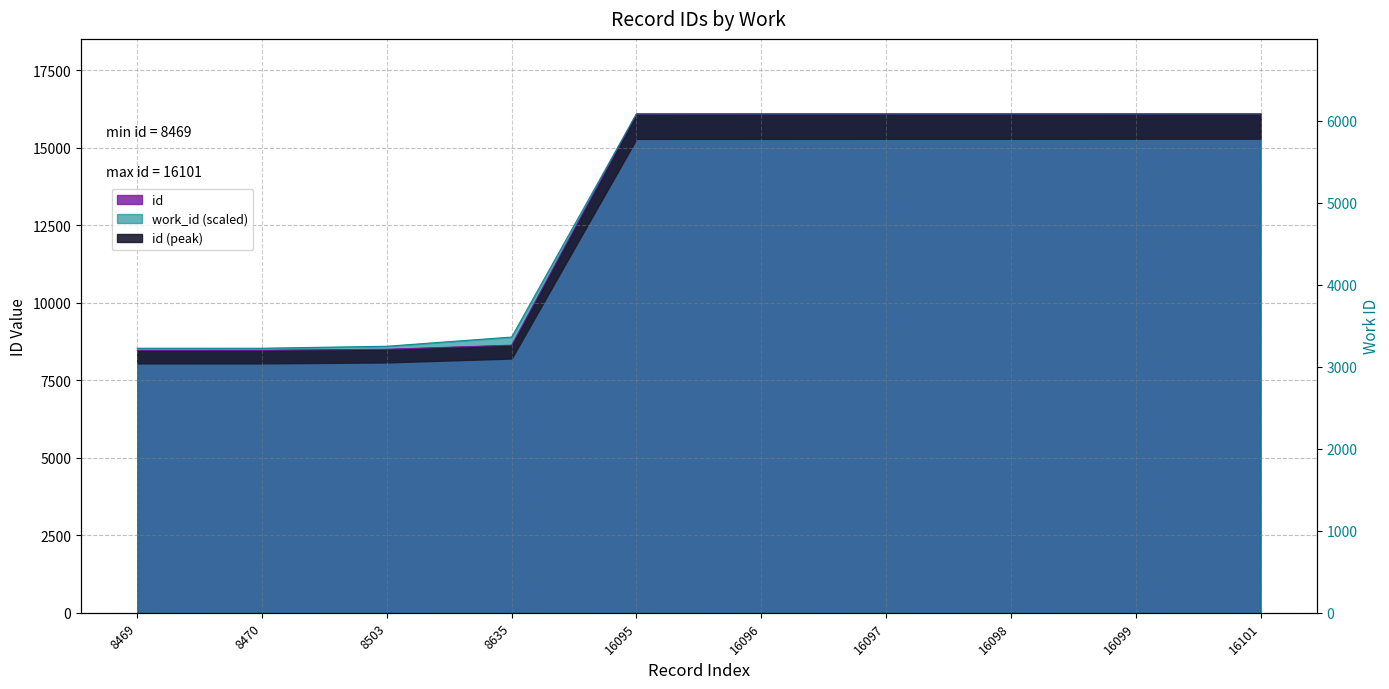

Does the chart display data point markers on the line(s)?

No